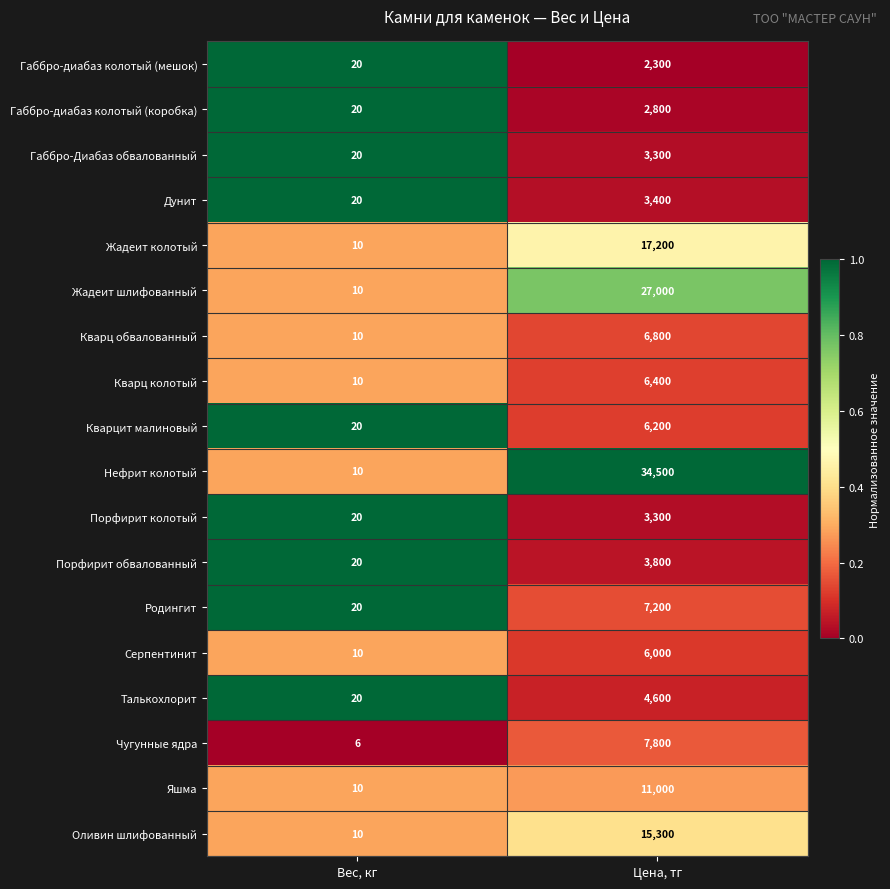

What is the difference between the highest and lowest values at Вес, кг?

14